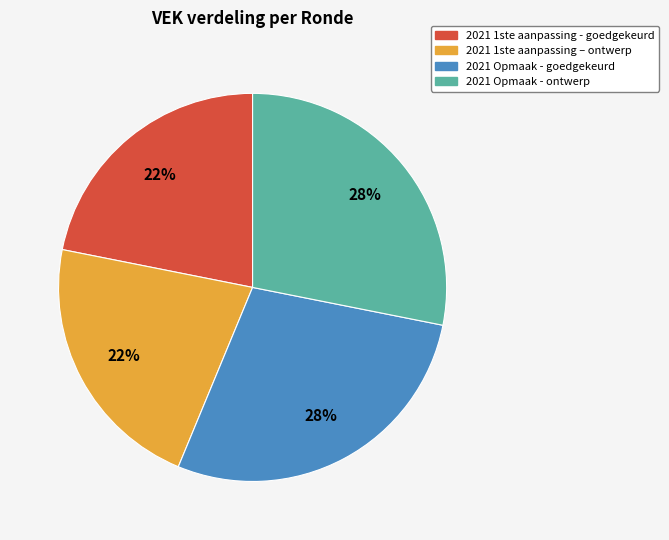

Is there any slice that represents more than half of the pie?

No